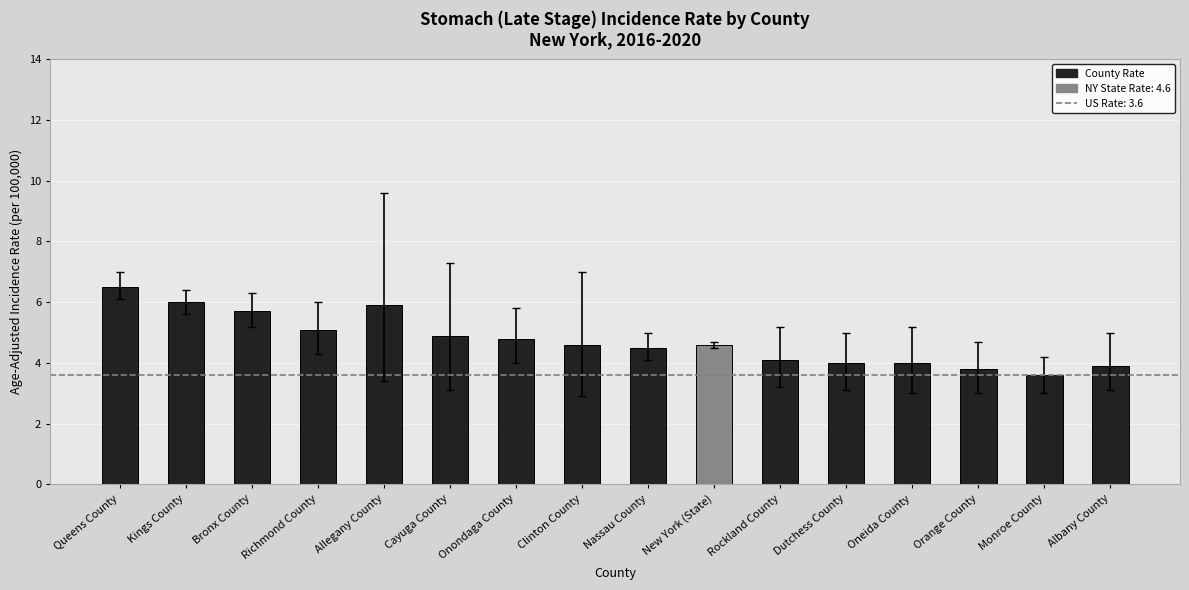

What is the sum of all values?

76.0